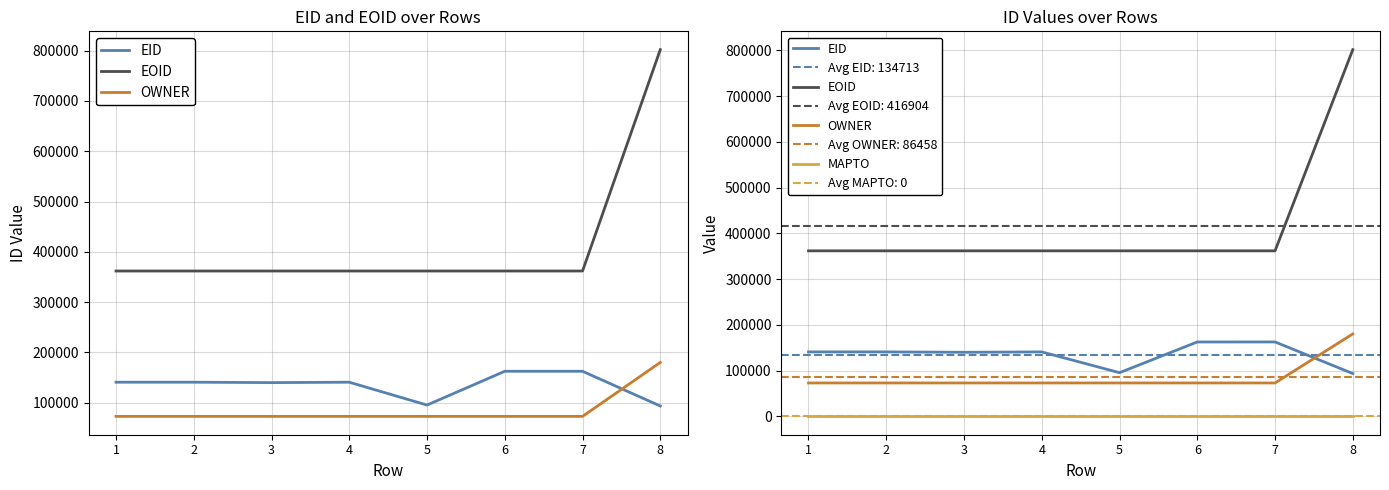

What is the lowest value of the EID series?

93668